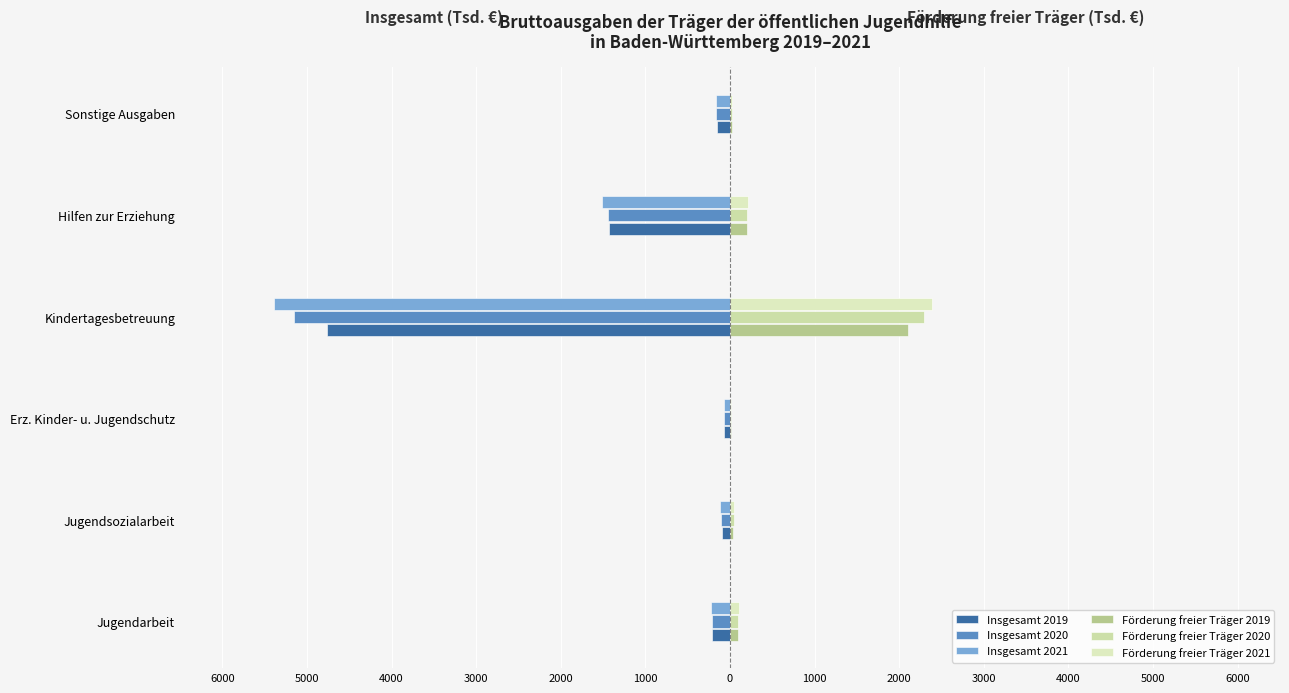

Does the chart contain any negative values?

Yes